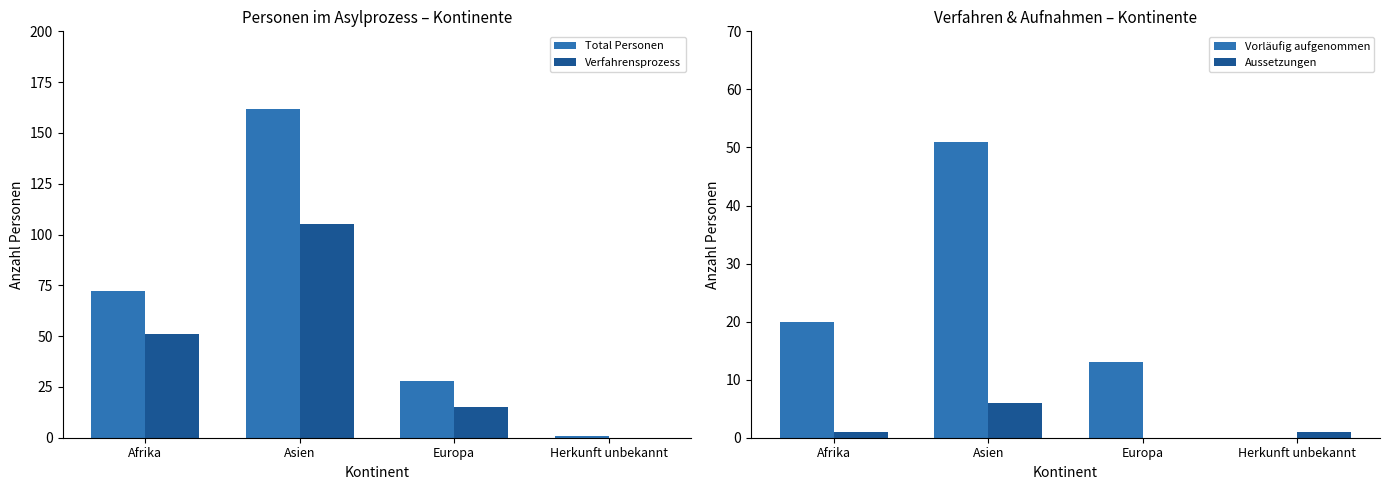

Is it true that Aussetzungen equals 1 at Afrika?

True